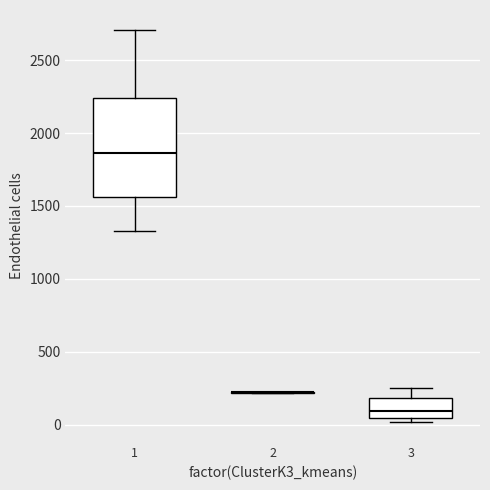

Reading left to right, read every box against the y-axis: the position of its median line, the range the box covers, and the ends of its whiskers. The values are not printed on the chart, so give them approximately, as read against the axis.

1: median 1850, box 1550 to 2250, whiskers 1350 to 2700
2: box collapsed to a line at 200, whiskers 200 to 200
3: median 100, box 50 to 200, whiskers 0 to 250